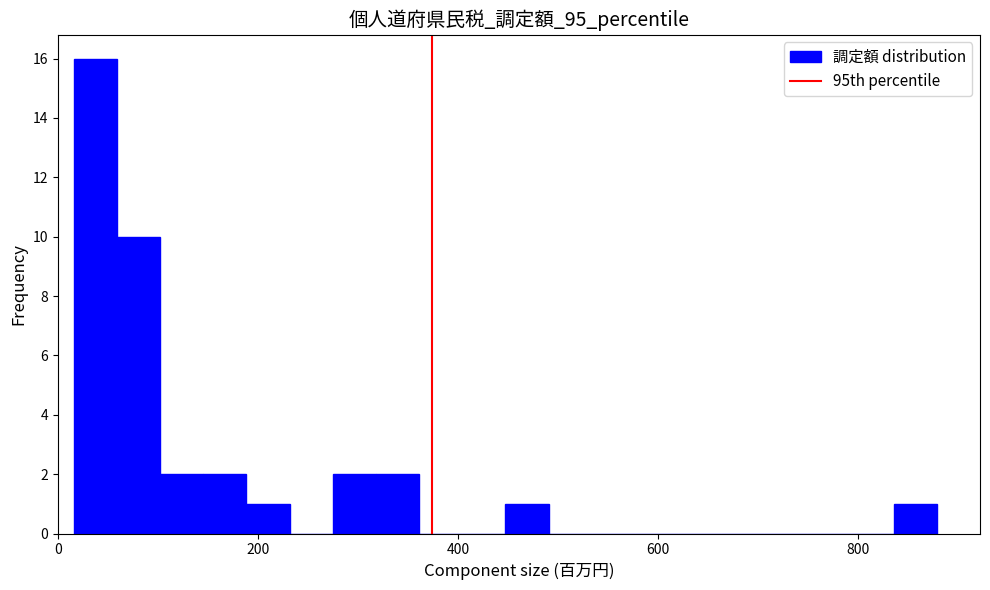

Around what value on the x-axis is the tallest bar? Give the approximate position of its centre, as read against the axis.

40